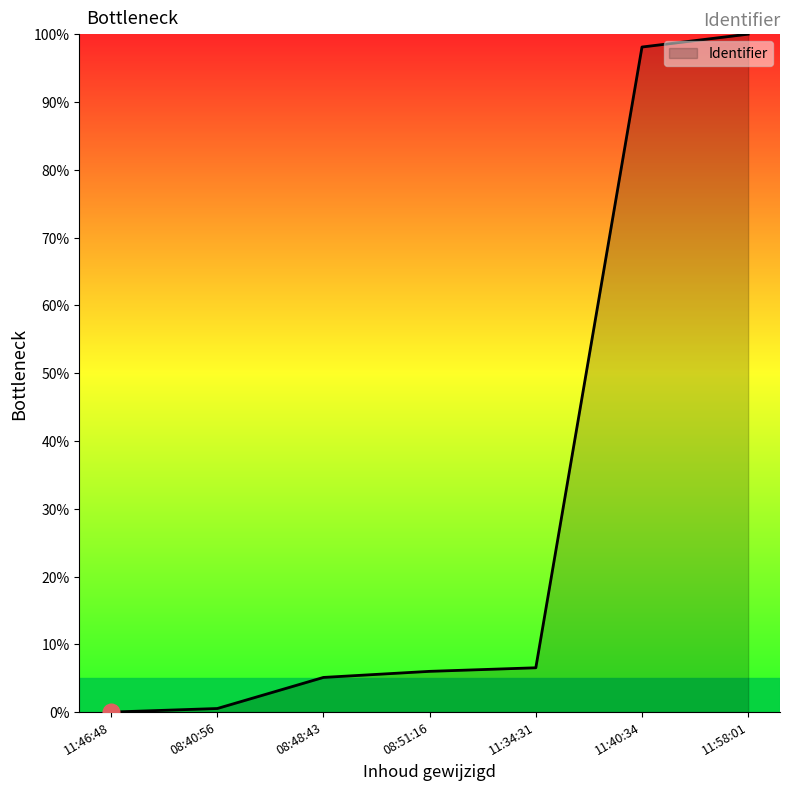

Which has a higher value, 11:58:01 or 11:46:48?

11:58:01